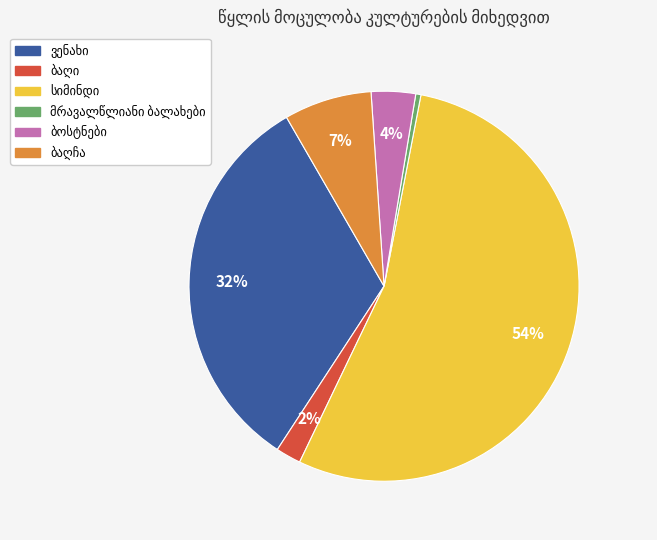

To the nearest percent, what is the average slice percentage?

17%